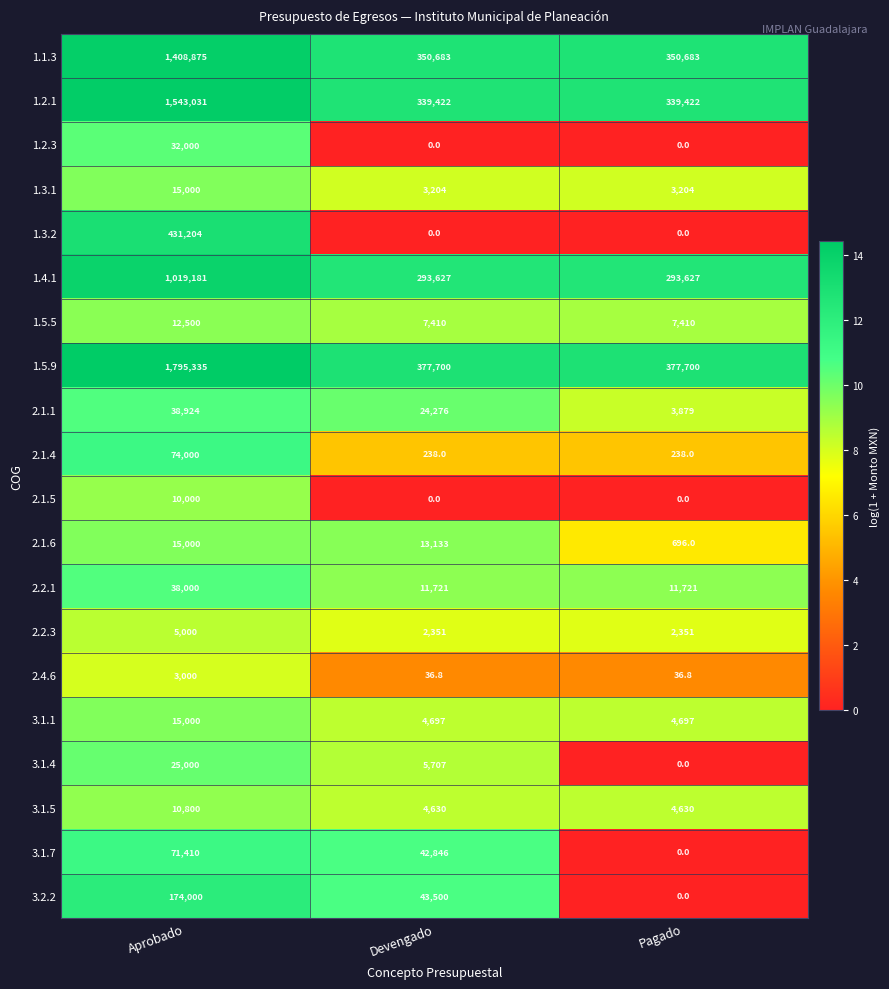

How many series are shown in this chart?

20